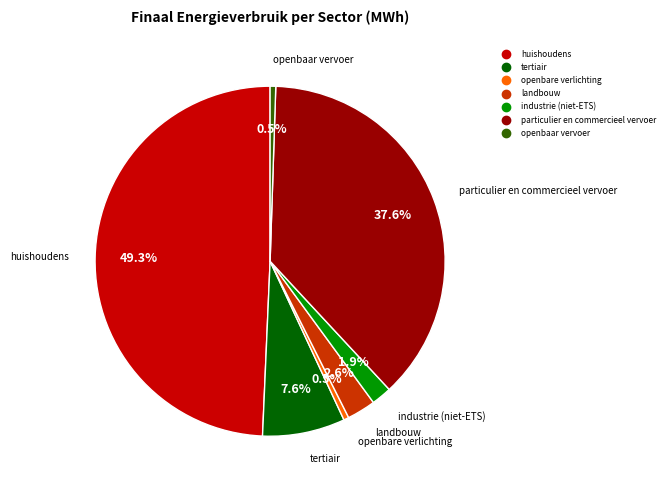

True or false: huishoudens accounts for 49% of the total.

True